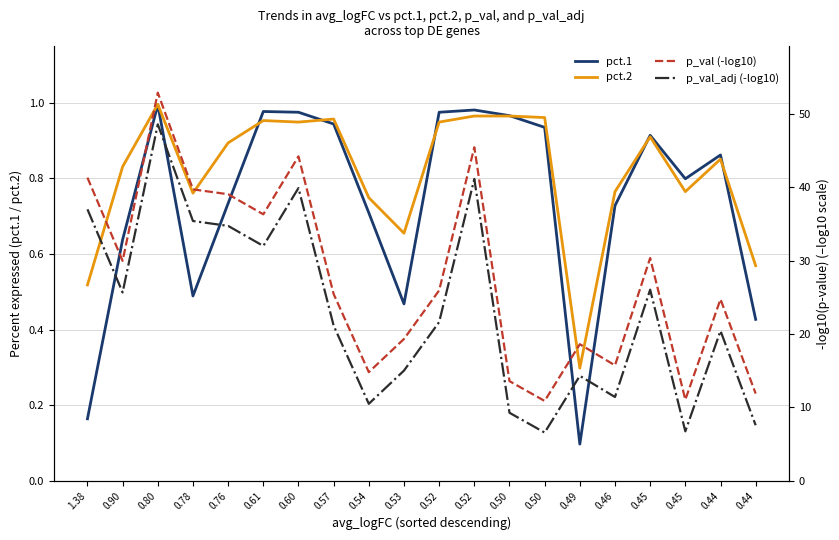

True or false: pct.2 has a value of 0.7 at 0.60.

False